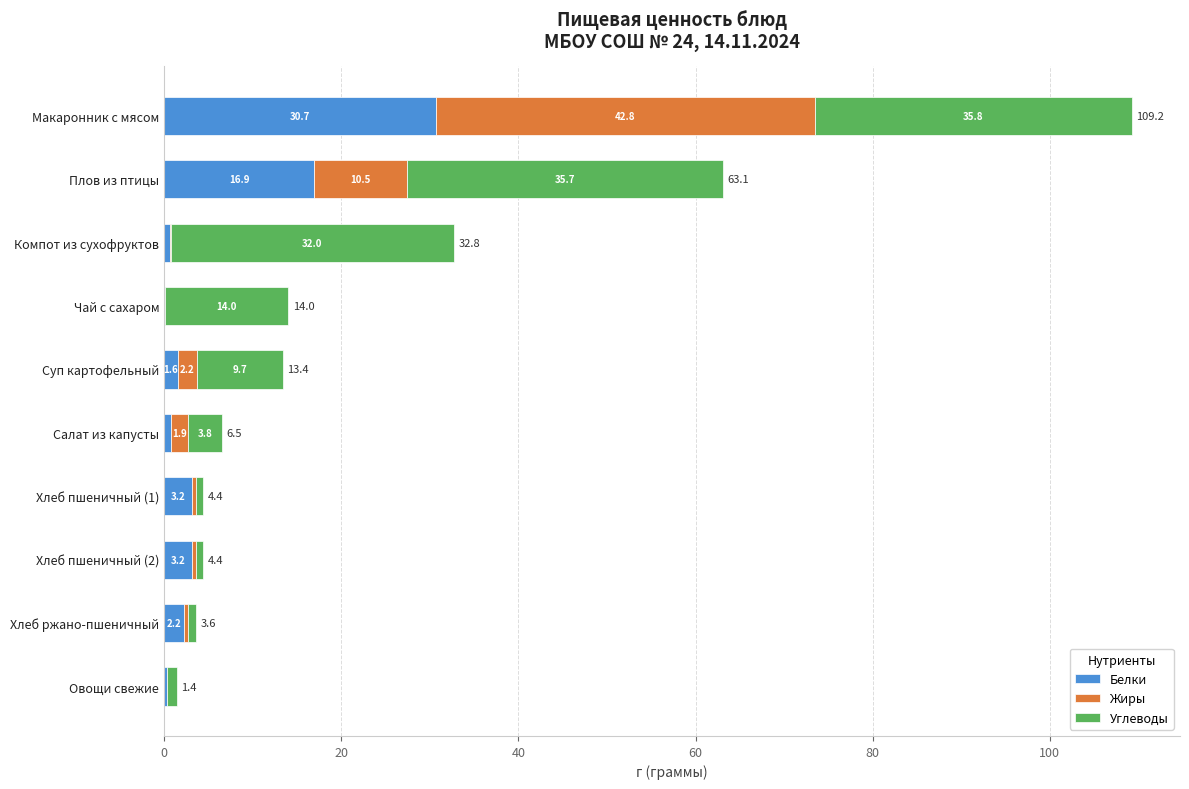

What is the highest value of the Белки series?

30.7